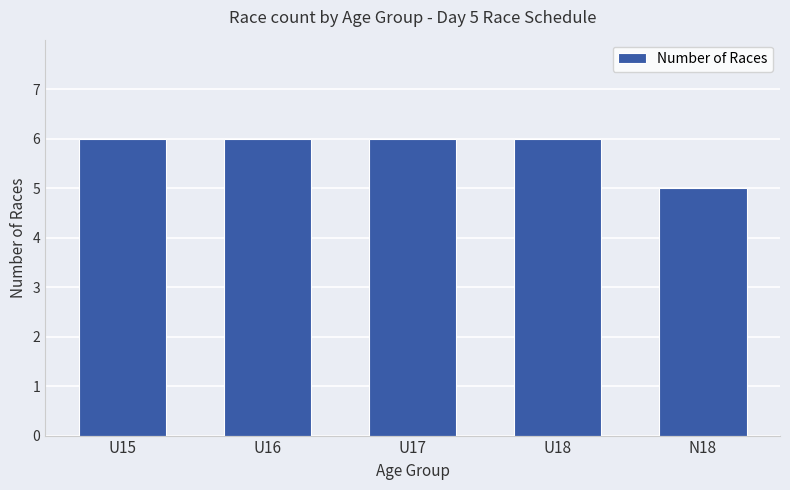

The chart shows a value of 6 at U15. True or false?

True